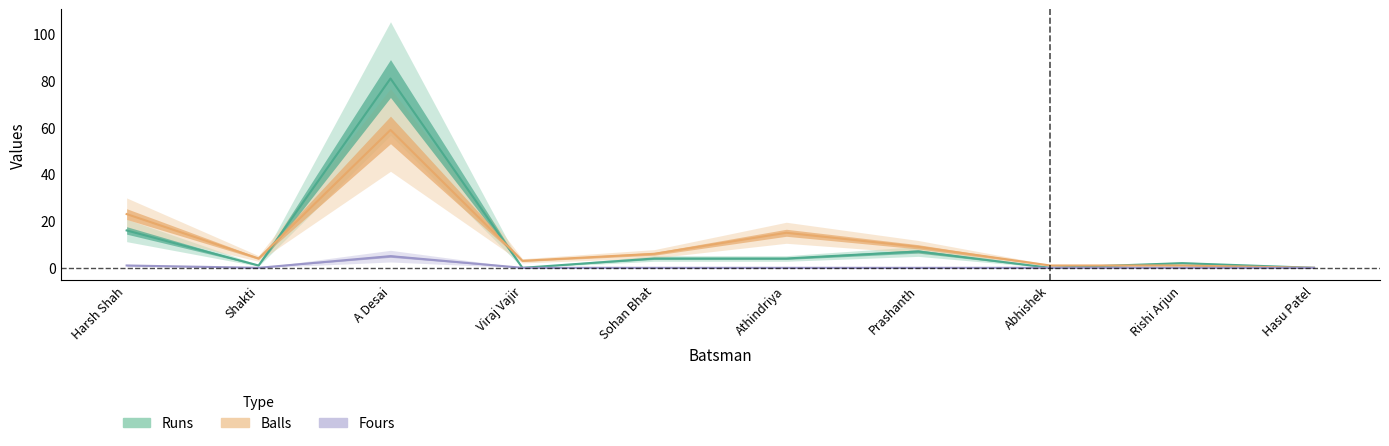

What is the difference between the Balls values at Shakti and Athindriya?

11